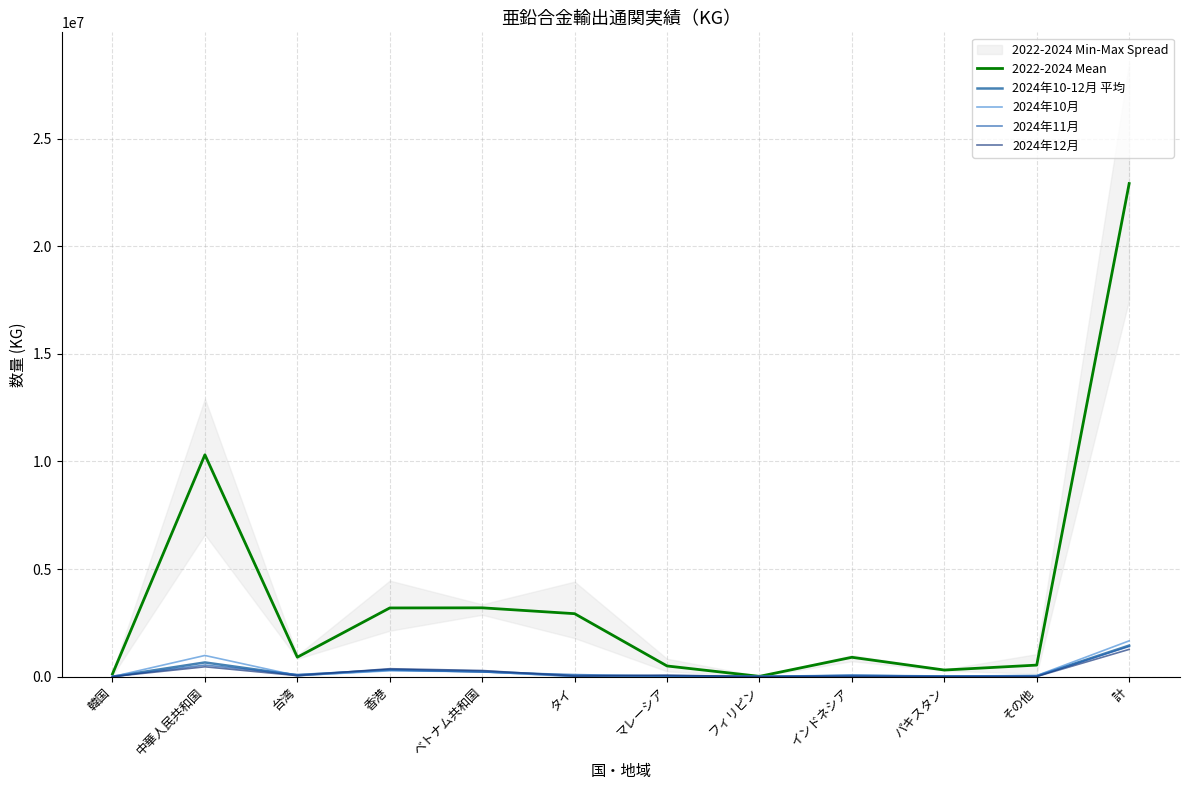

Rank the categories by 2024年11月 value from highest to lowest.

計, 中華人民共和国, 香港, ベトナム共和国, 台湾, タイ, インドネシア, その他, マレーシア, パキスタン, フィリピン, 韓国